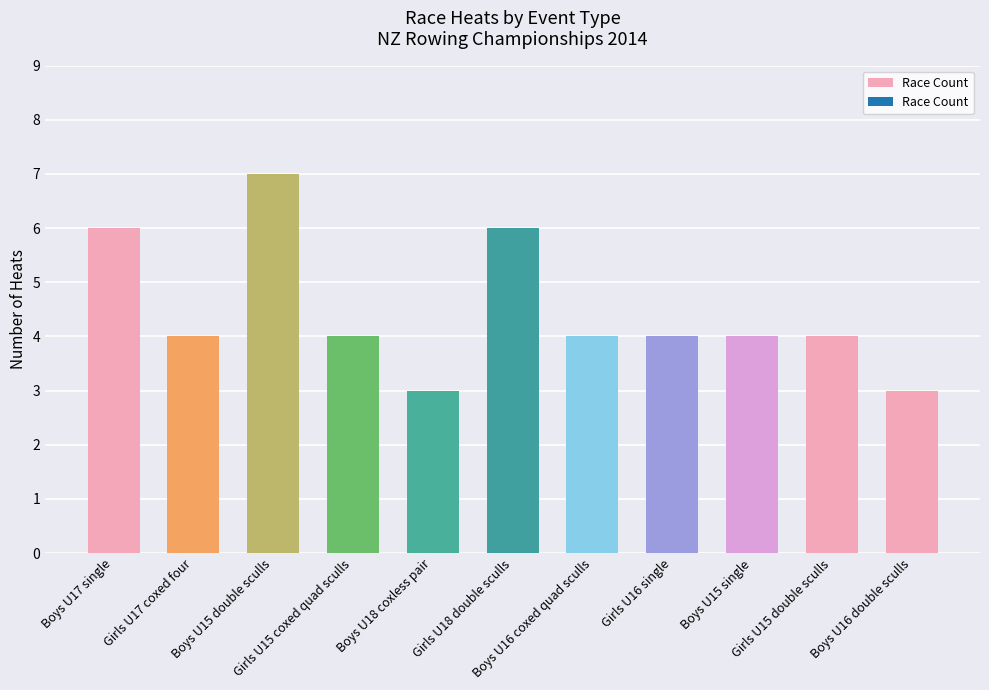

Count the number of data series in this chart.

1